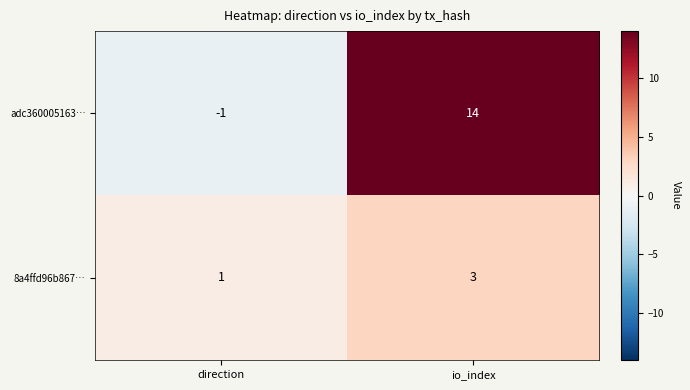

Which category has the highest value across all series?

io_index